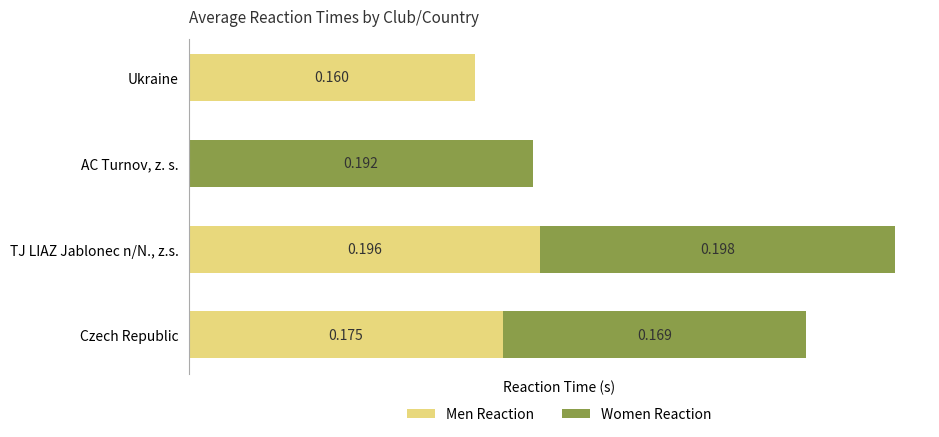

At which label does Men Reaction reach its peak?

TJ LIAZ Jablonec n/N., z.s.